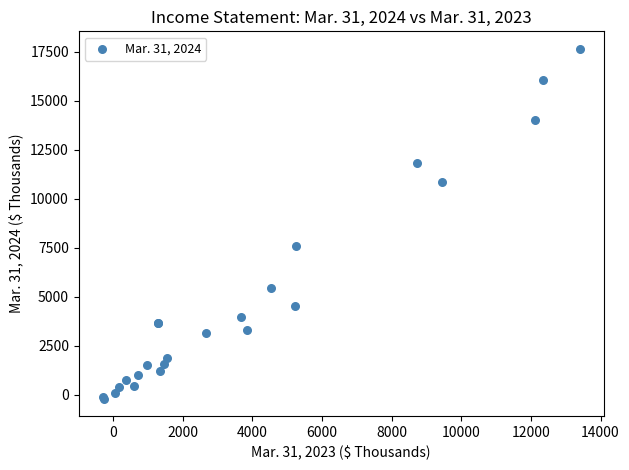

What Y value in the scatter plot is closest to 8723?

7562